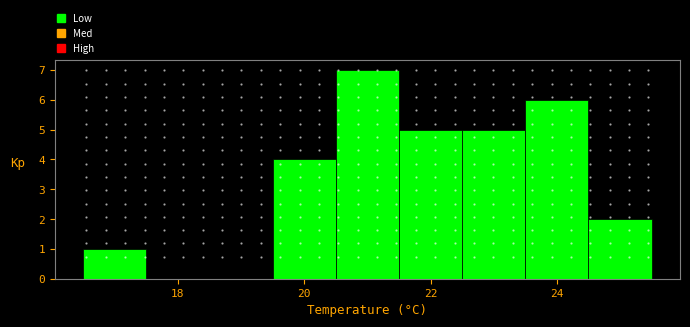

Reading left to right, transcribe this chart: for each bar, give the range it covers on the x-axis and its height. Neither the bar edges nor the heights are printed on the chart, so give them approximately, as read against the axes.

16.5 to 17.5: 1
17.5 to 18.5: 0
18.5 to 19.5: 0
19.5 to 20.5: 4
20.5 to 21.5: 7
21.5 to 22.5: 5
22.5 to 23.5: 5
23.5 to 24.5: 6
24.5 to 25.5: 2